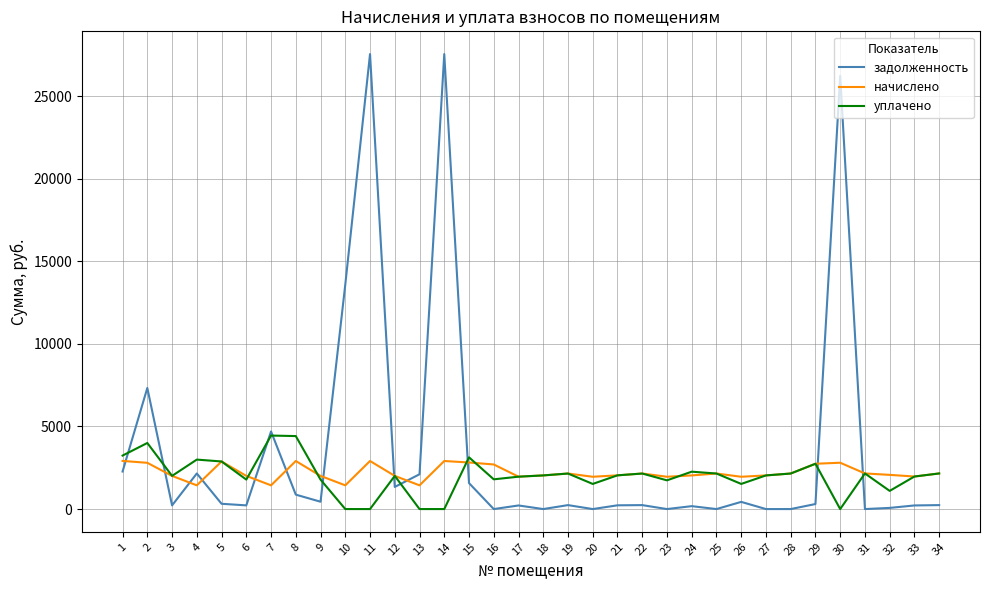

True or false: уплачено has more than 1 interior local peaks.

True